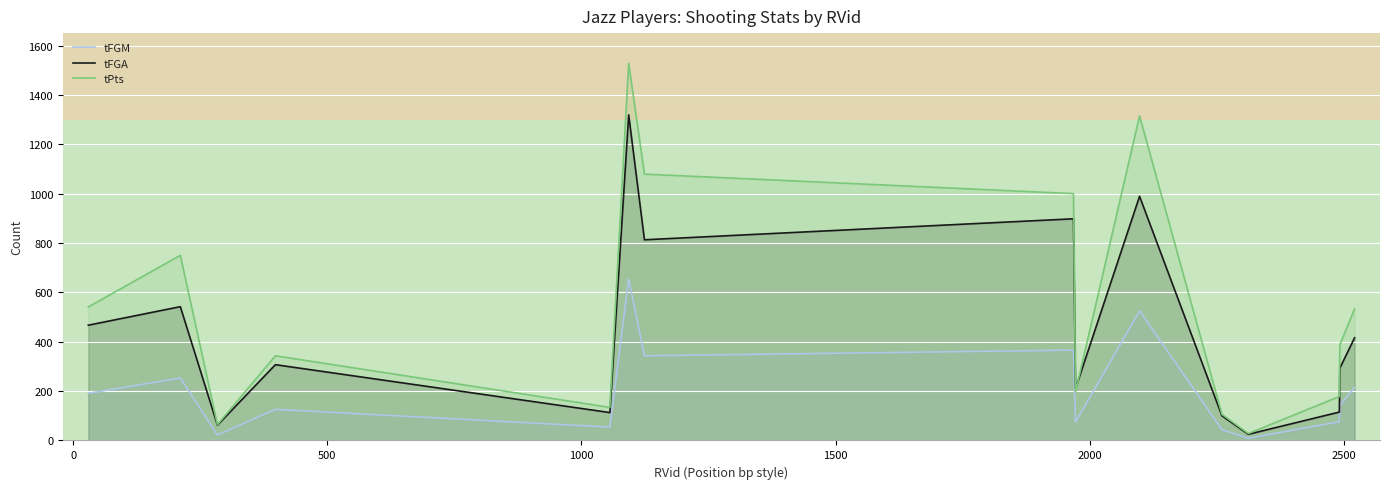

What is the value of the tFGA point at the 10th from the left?

989